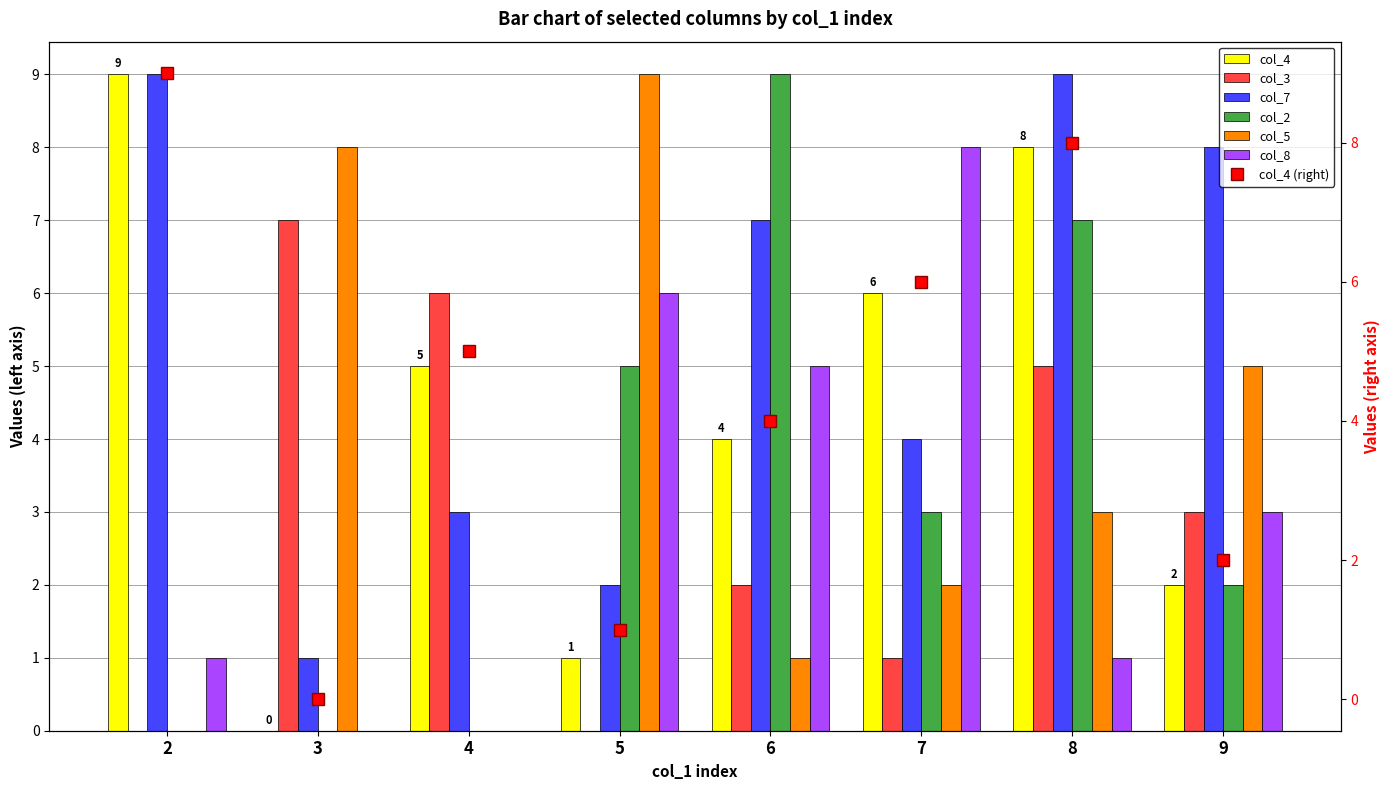

What is the sum of the col_3 values at 5 and 4?

6